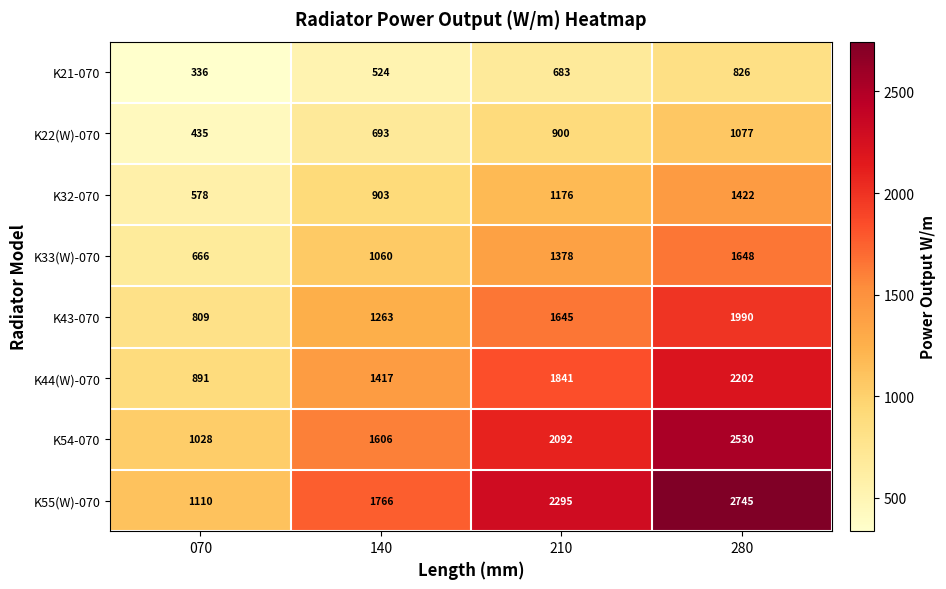

At which category is the sum across all series the highest?

280